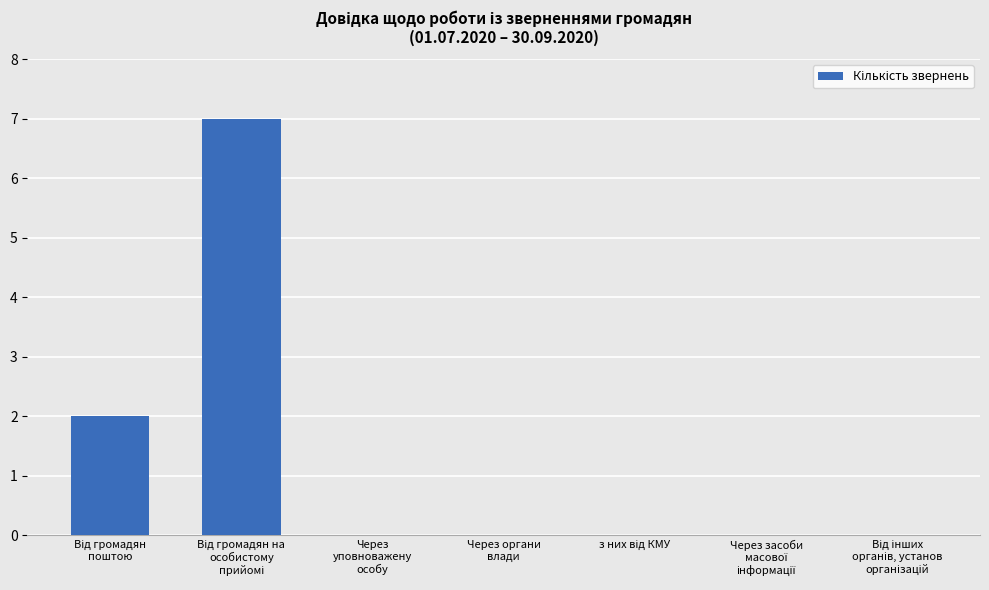

What is the sum of all values?

9